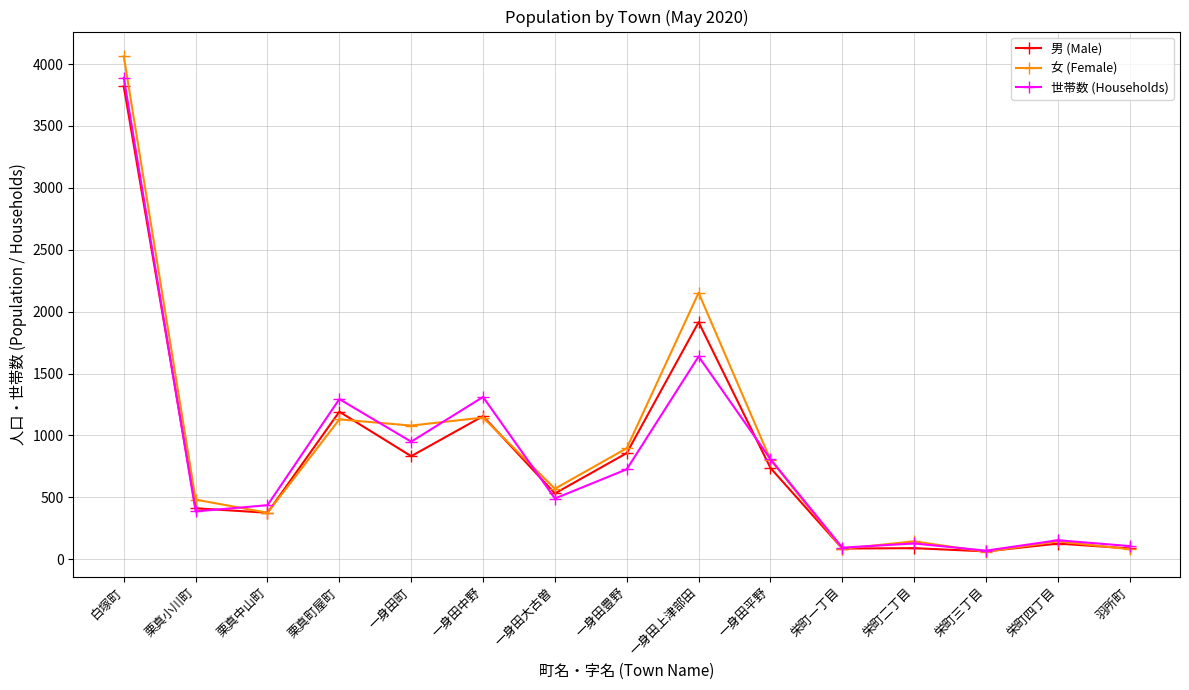

In 男 (Male), how many points are lower than both neighbors (excluding endpoints)?

5